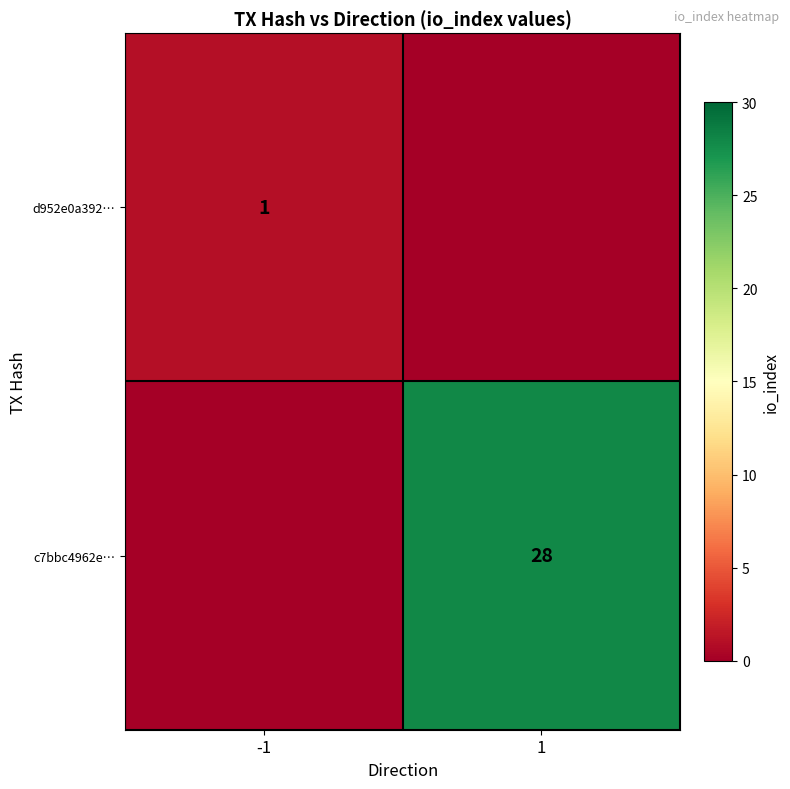

True or false: c7bbc4962e… has a value of 28 at 1.

True